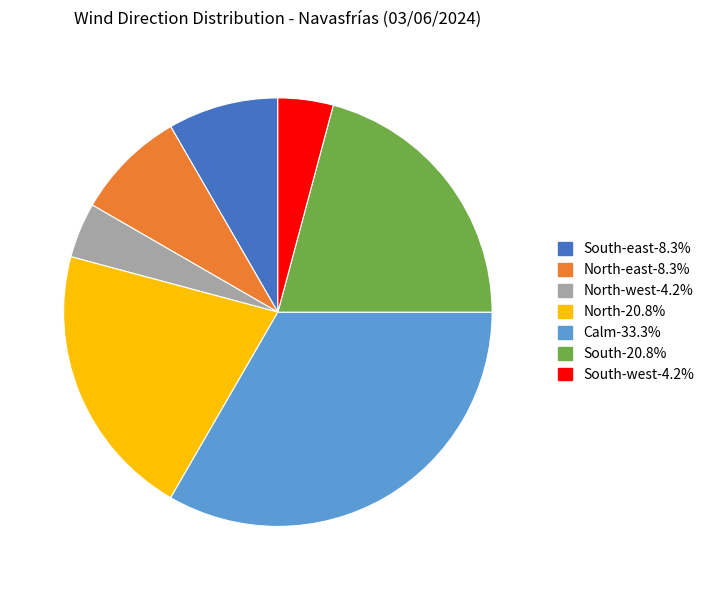

Is there a majority slice in this chart?

No